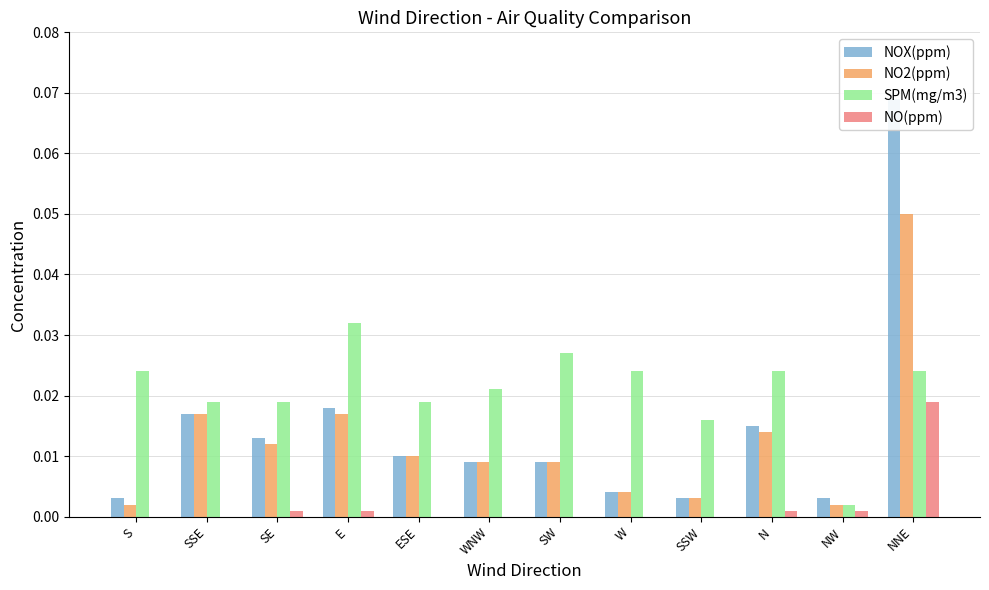

The value of SPM(mg/m3) at NW is 0.0. True or false?

True